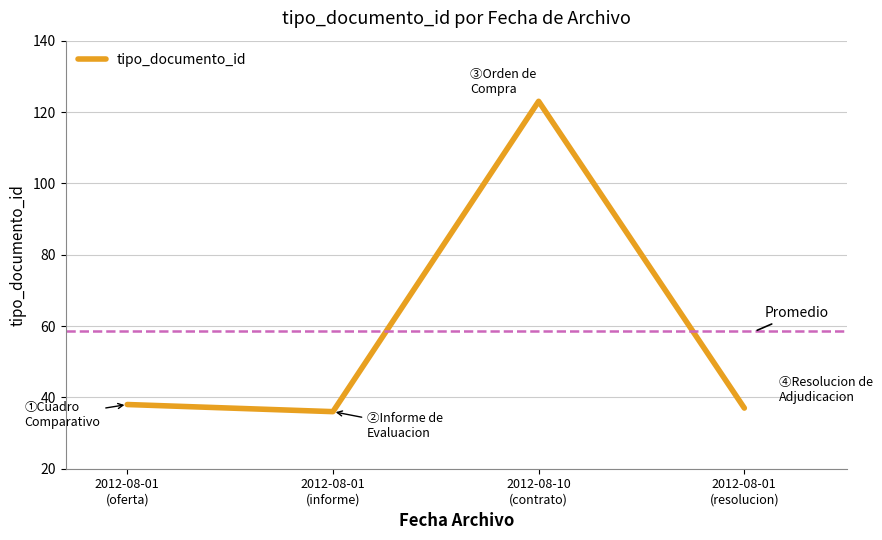

How many lines are shown in the chart?

1